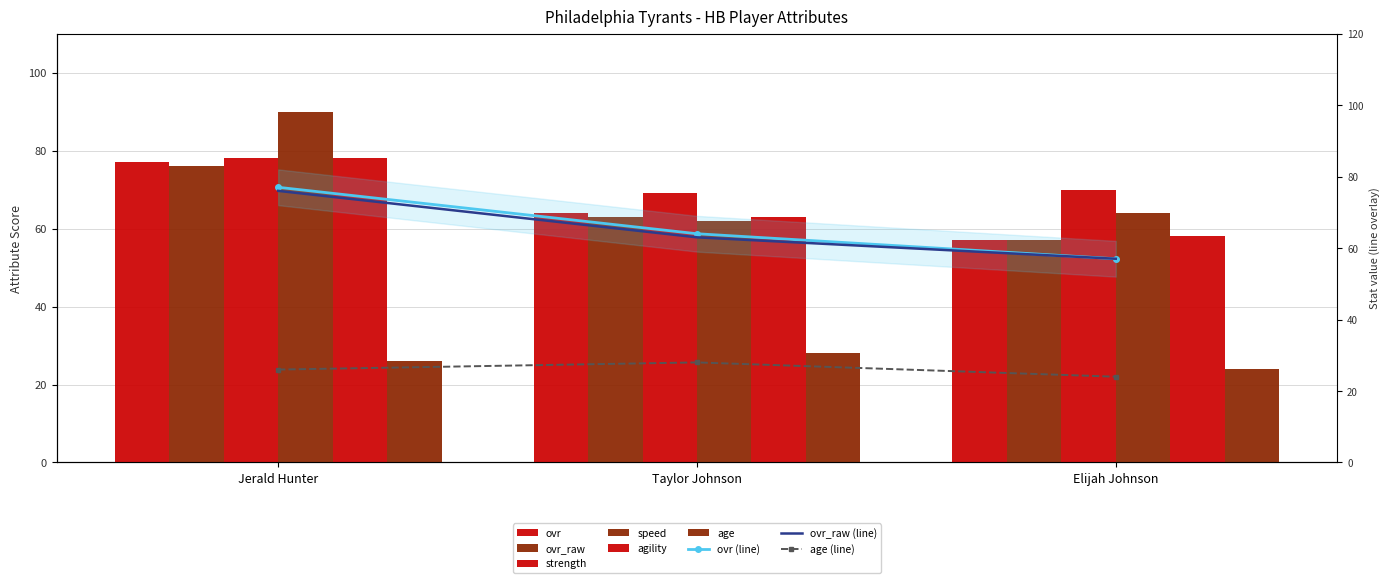

True or false: age has a value of 28 at Taylor Johnson.

True